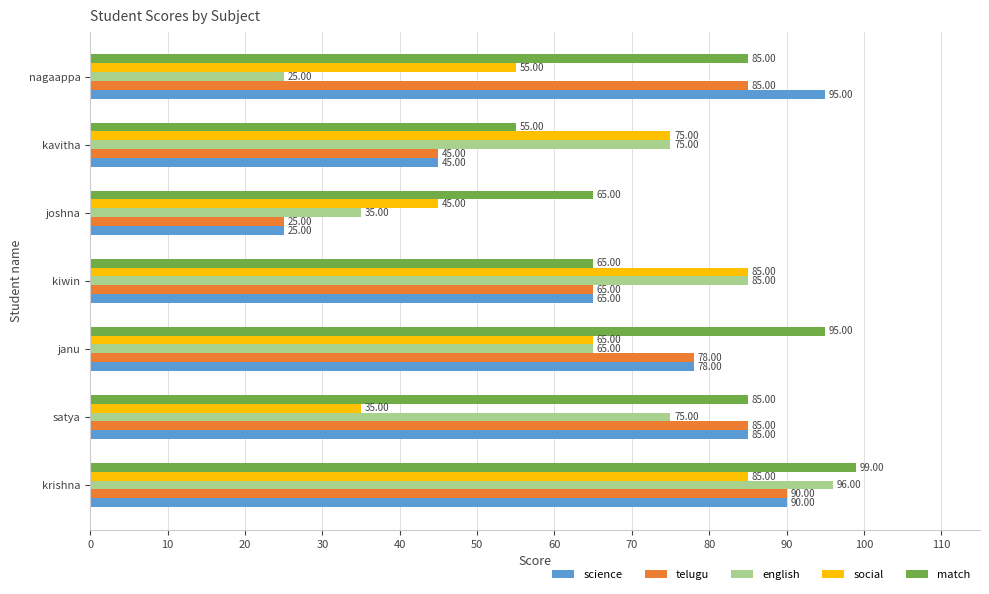

At which category is the sum across all series the highest?

krishna